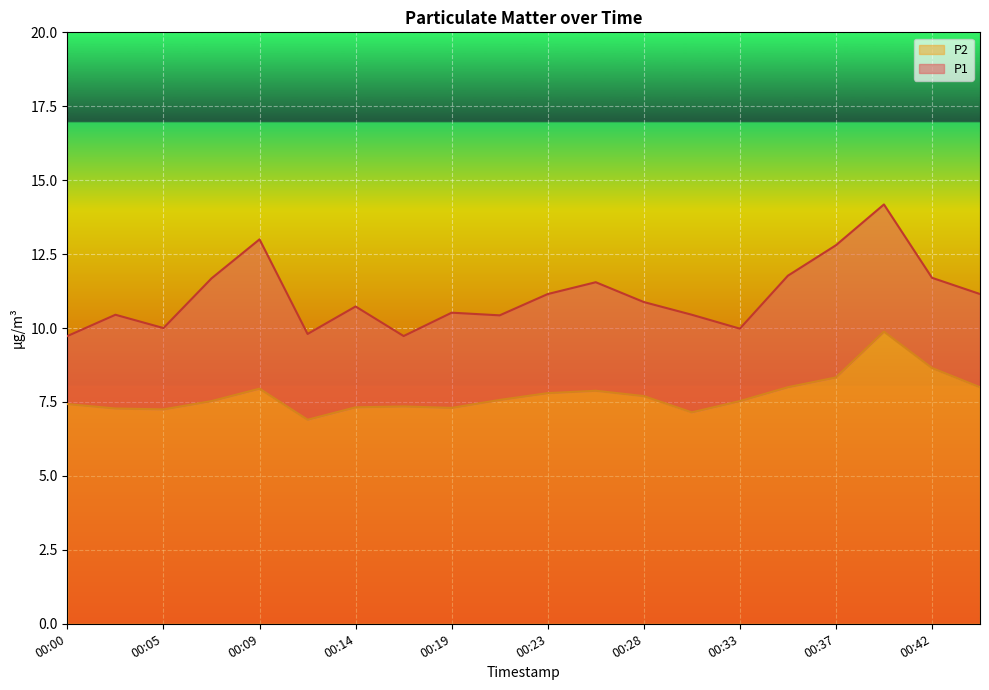

What is the average value of the P2 series?

7.7